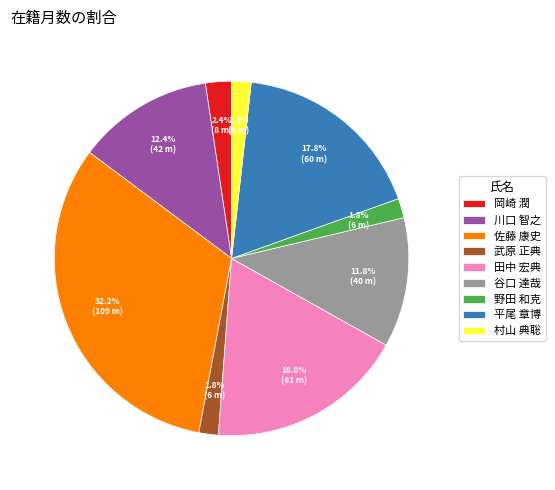

Does 野田 和克 represent more than half of the total?

No